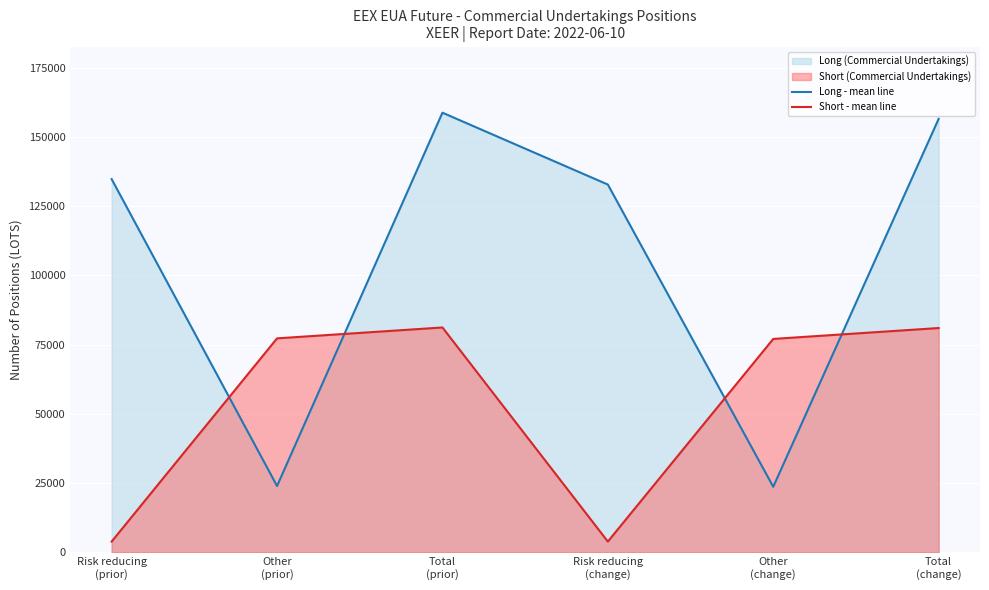

What is the minimum value for Short - mean line?

3931